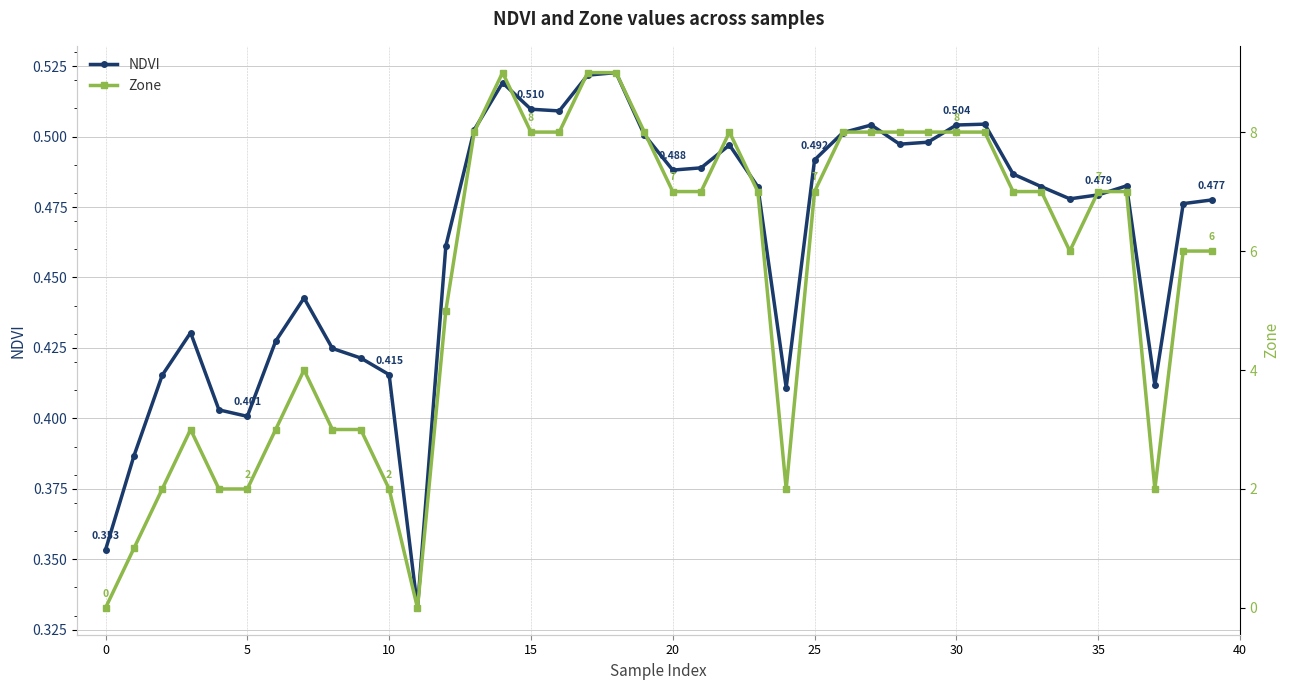

True or false: NDVI has more than 1 interior local peaks.

True